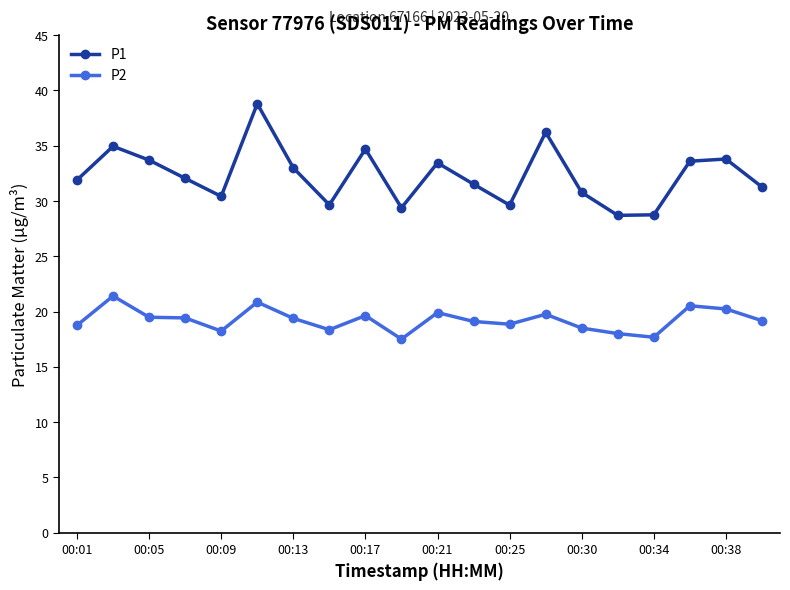

What is the lowest value of the P2 series?

17.5